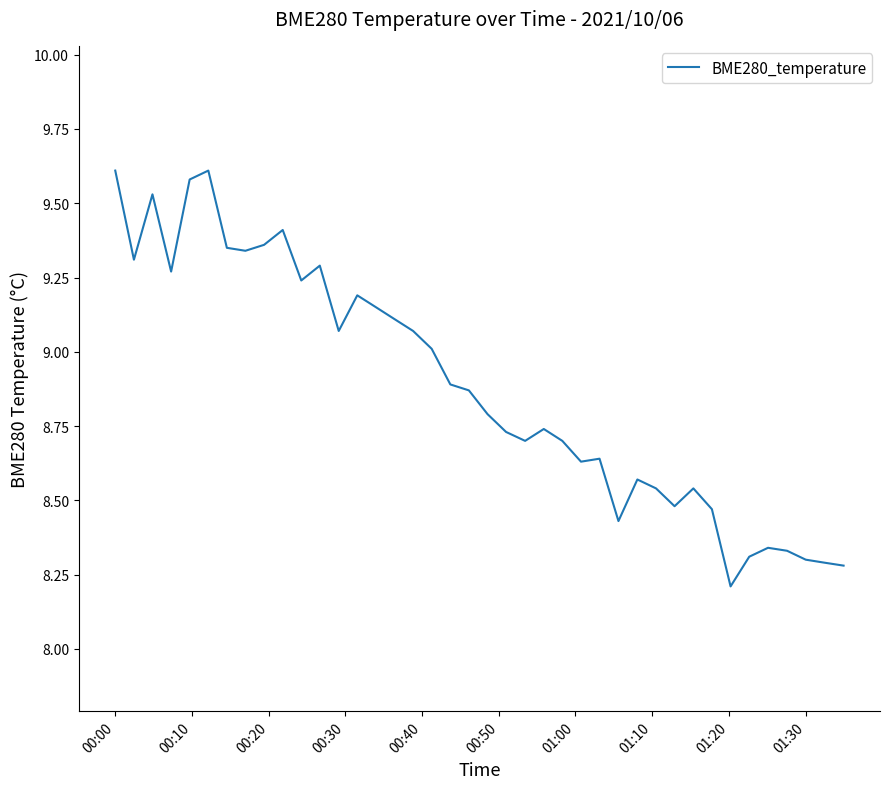

What is the maximum value shown in the chart?

9.6